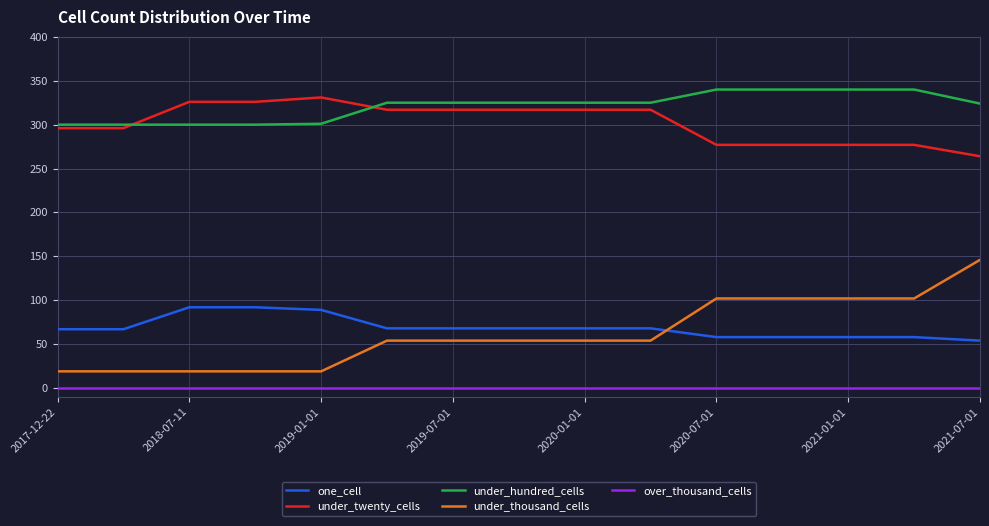

Which series has the largest total across all categories?

under_hundred_cells